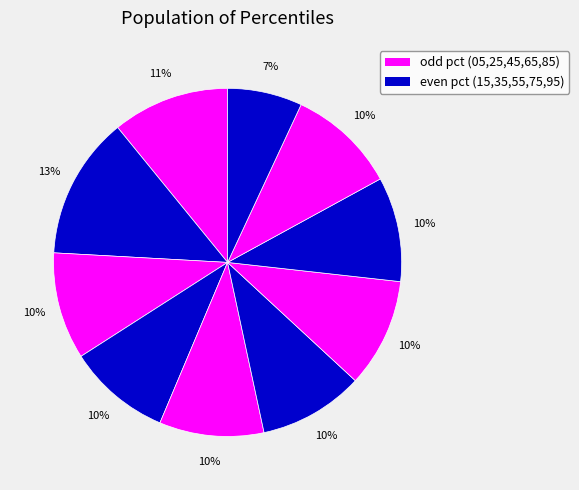

How many segments does this pie chart have?

10